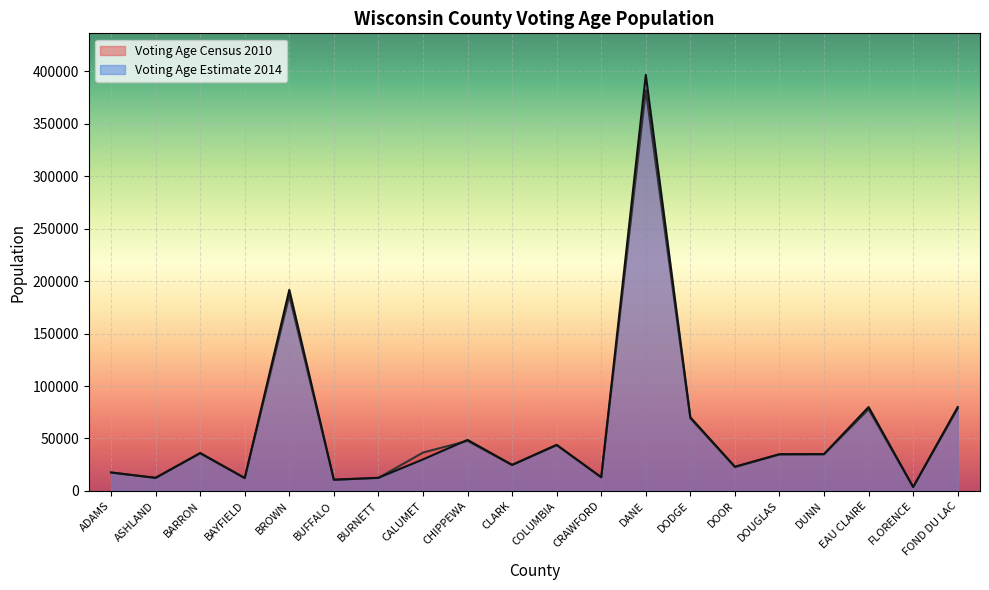

What is the label of the 9th point from the left?

CHIPPEWA